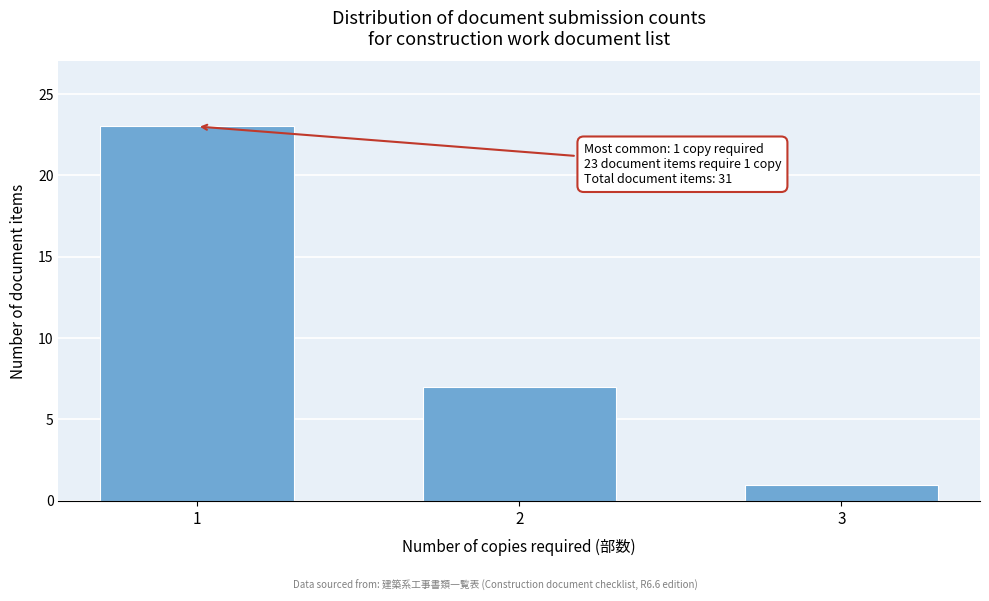

Reading right to left, extract all data points from this chart.

1	7	23